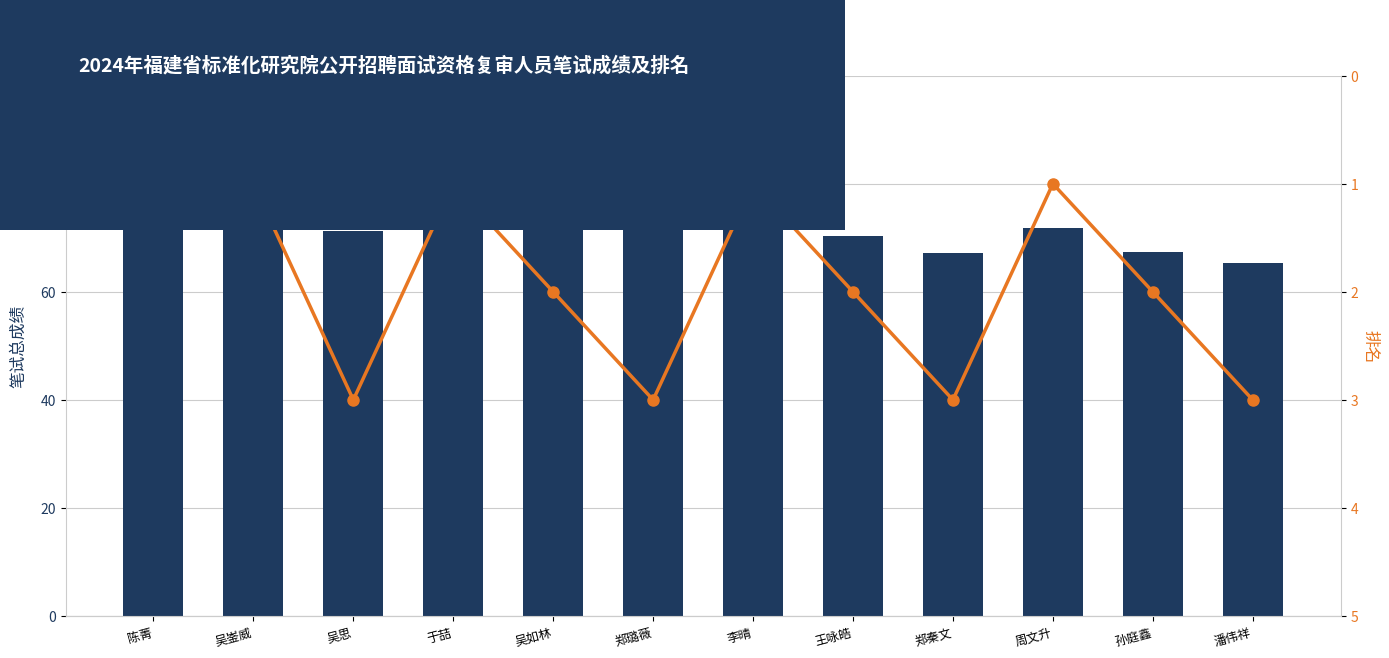

What is the difference between the 笔试总成绩 values at 周文升 and 于喆?

7.8